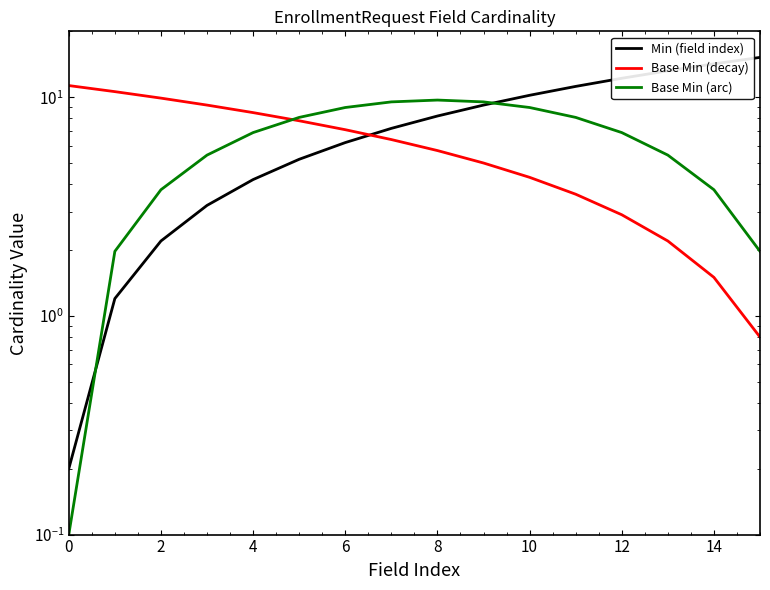

Does the chart display data point markers on the line(s)?

No